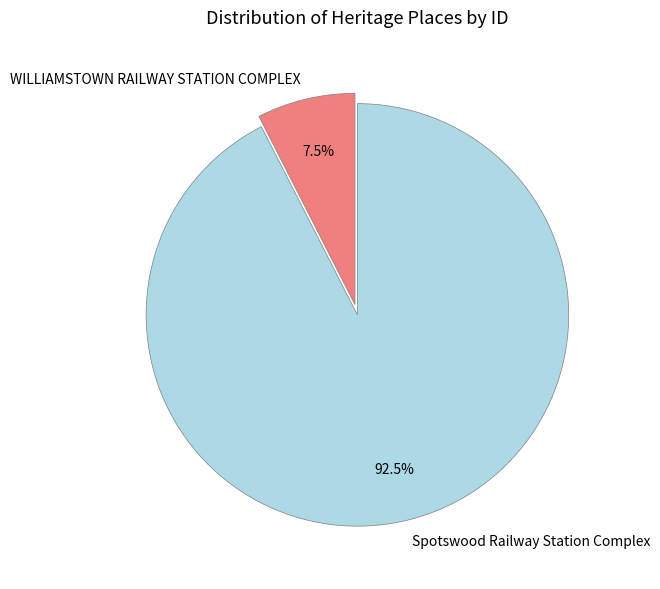

Which has a higher value, WILLIAMSTOWN RAILWAY STATION COMPLEX or Spotswood Railway Station Complex?

Spotswood Railway Station Complex